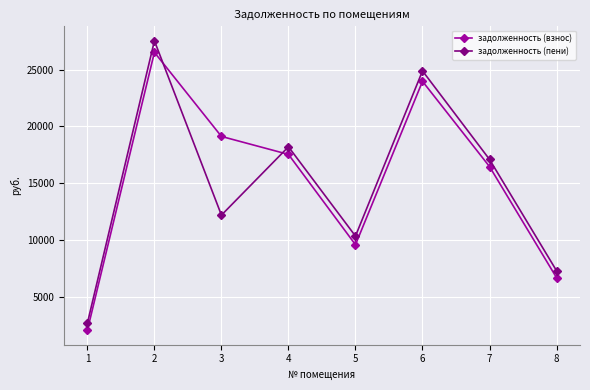

Rank the categories by задолженность (взнос) value from highest to lowest.

2, 6, 3, 4, 7, 5, 8, 1